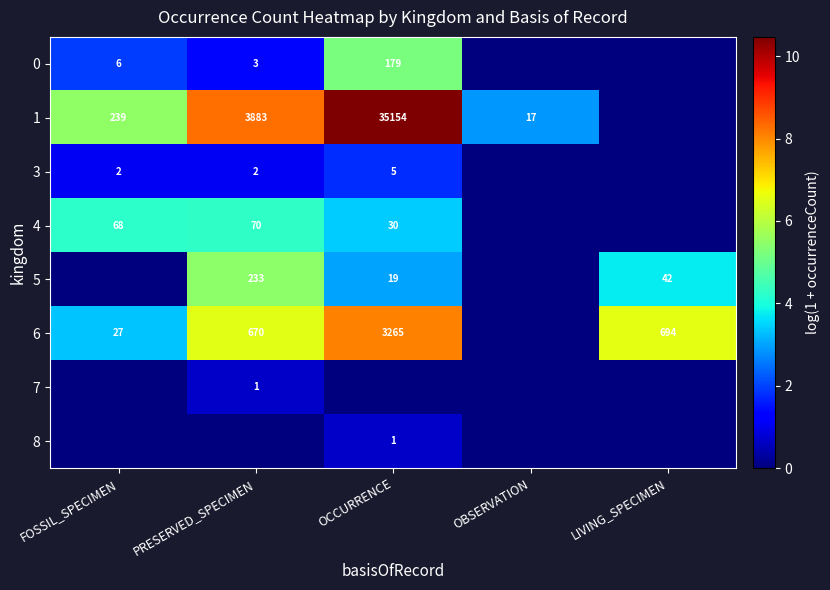

The value of 5 at LIVING_SPECIMEN is 72. True or false?

False